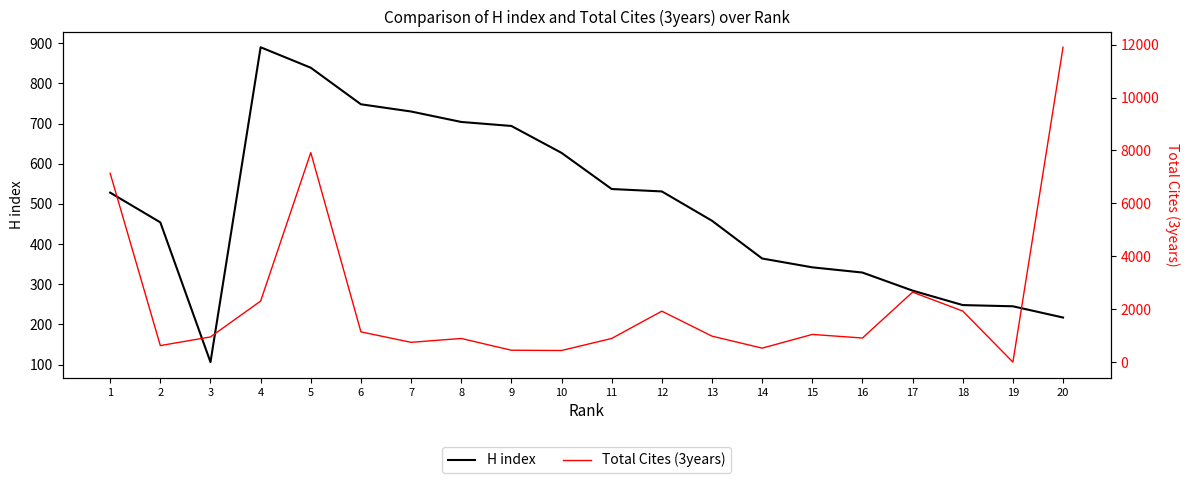

How many intersections are there between H index and Total Cites (3years)?

4